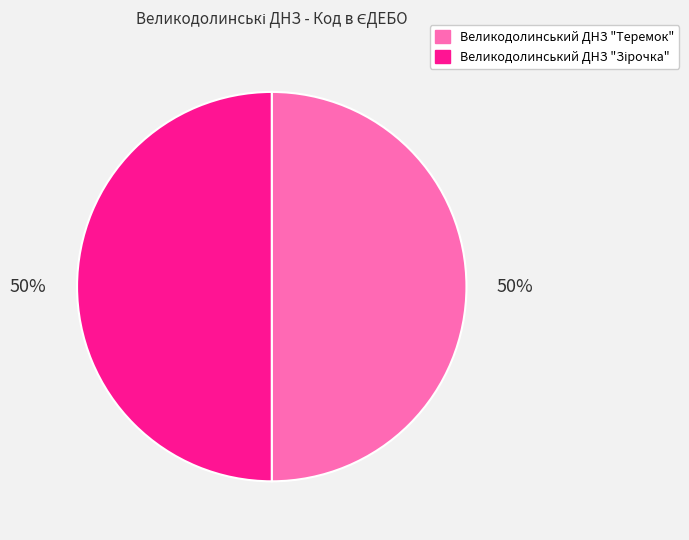

To the nearest percent, what percentage of the pie is Великодолинський ДНЗ "Теремок"?

50%